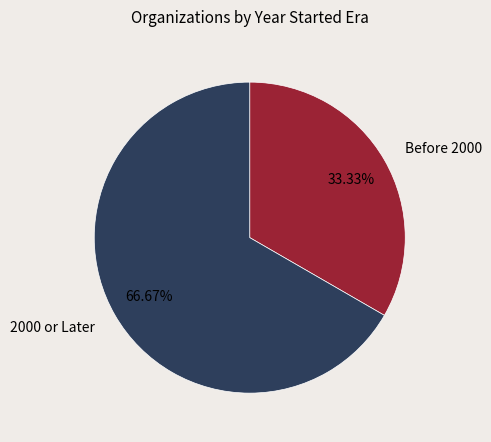

Rank the categories by value from highest to lowest.

2000 or Later, Before 2000